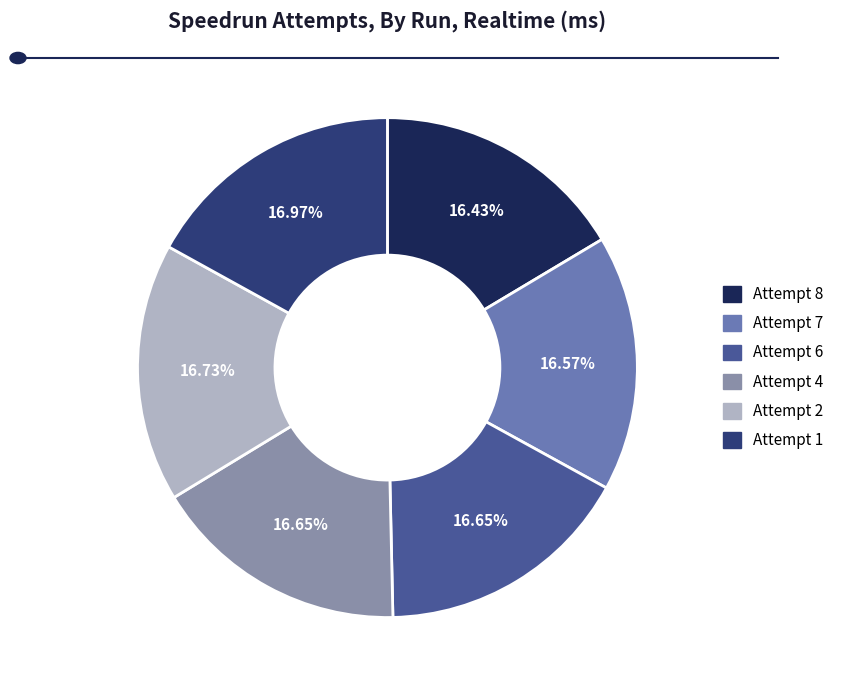

Which slice is the largest?

Attempt 1